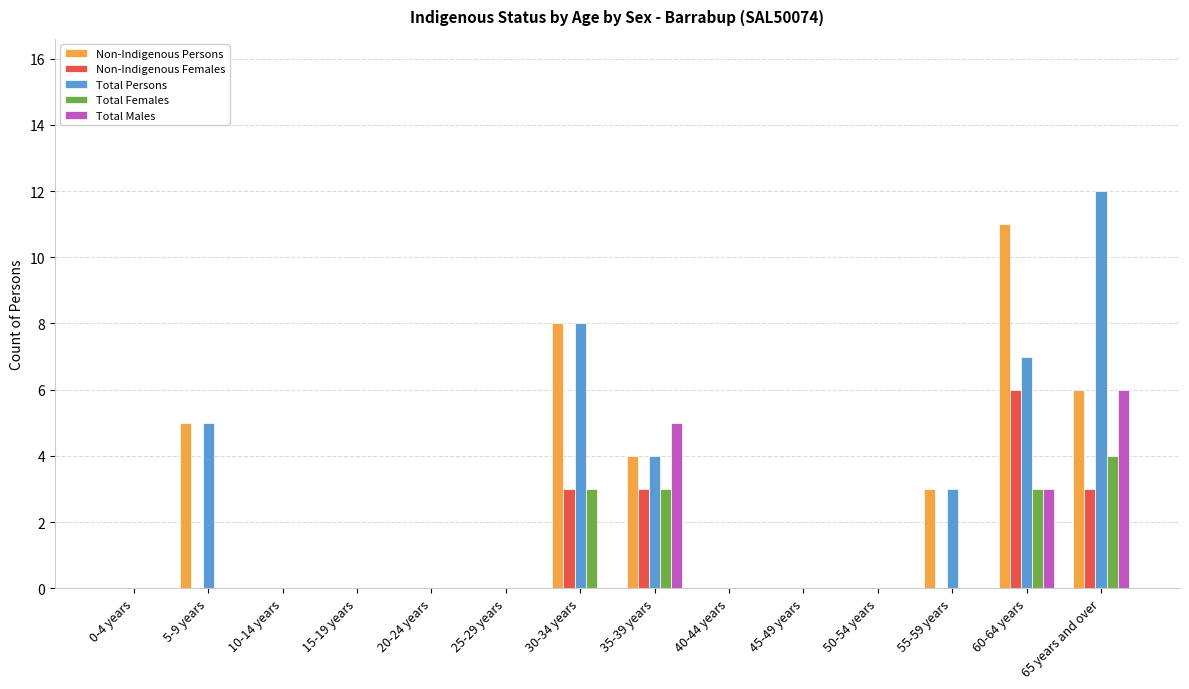

What value does the Non-Indigenous Persons series have at 60-64 years, to the nearest 10?

10